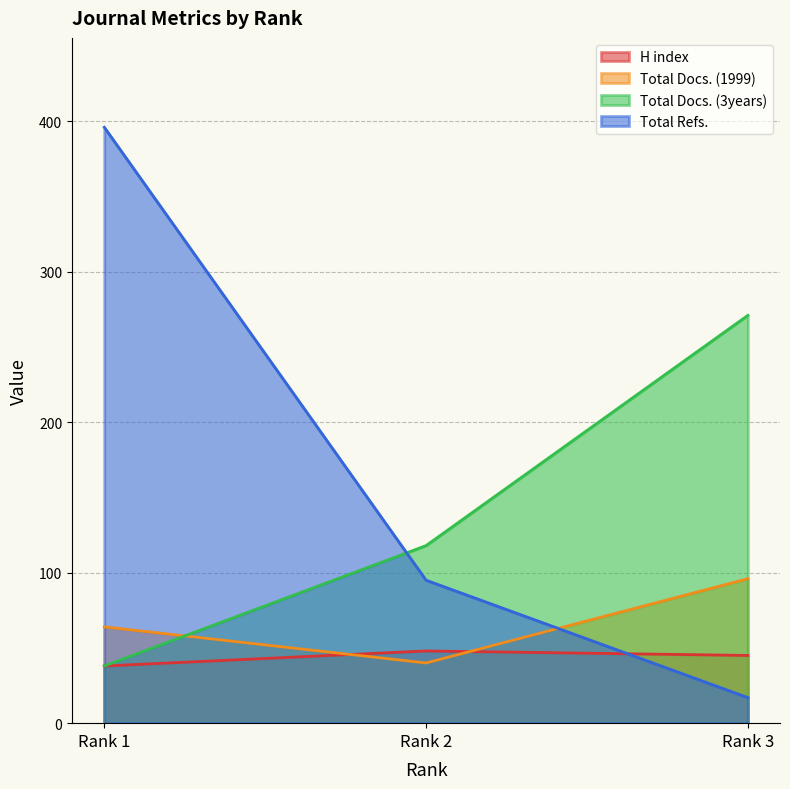

What is the average value of the H index series?

44